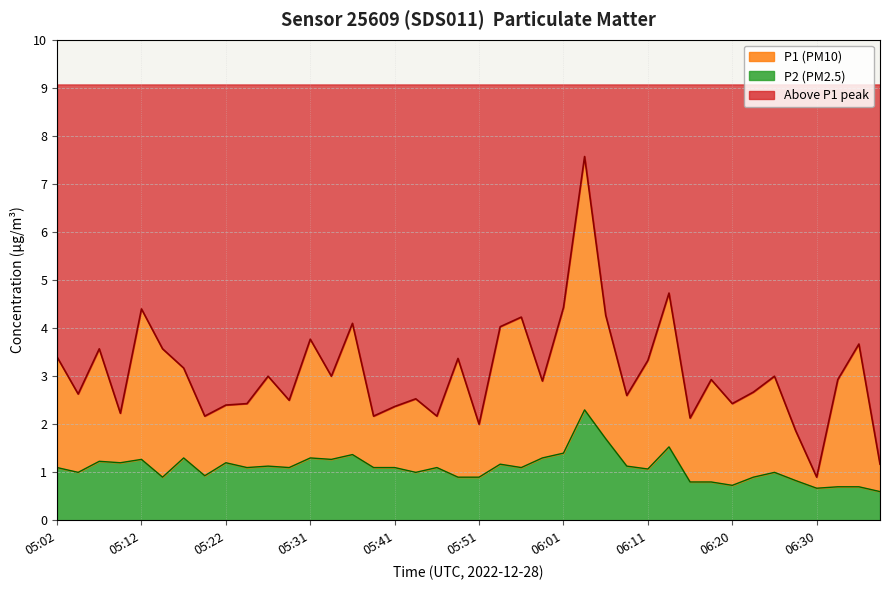

How many categories are shown in the chart?

40